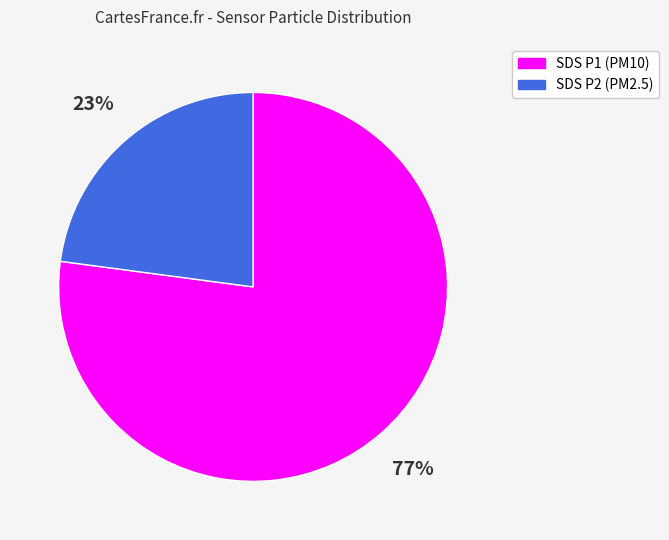

To the nearest percent, what is the difference between the largest and smallest slice percentages?

54%